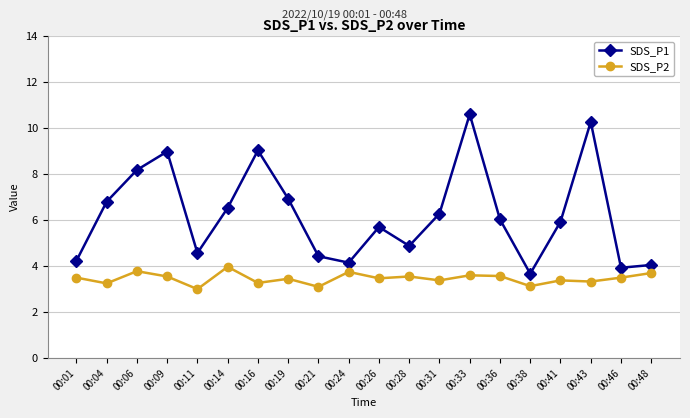

Which series has the largest total across all categories?

SDS_P1